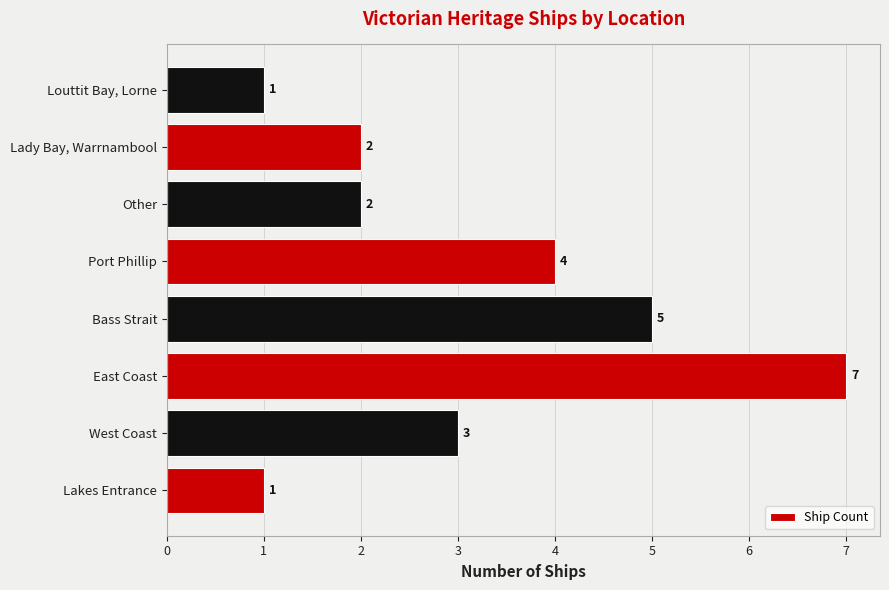

Which has a higher value, East Coast or Louttit Bay, Lorne?

East Coast